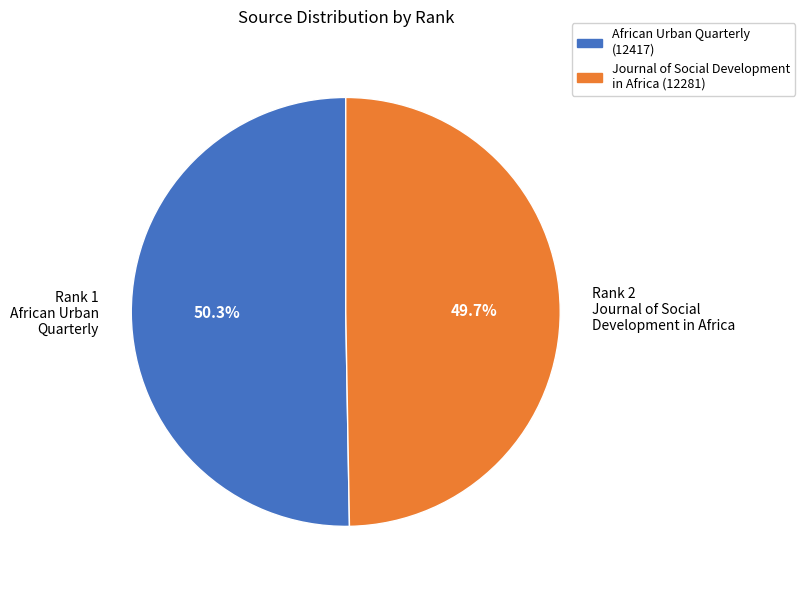

To the nearest percent, what is the difference between the largest and smallest slice percentages?

1%